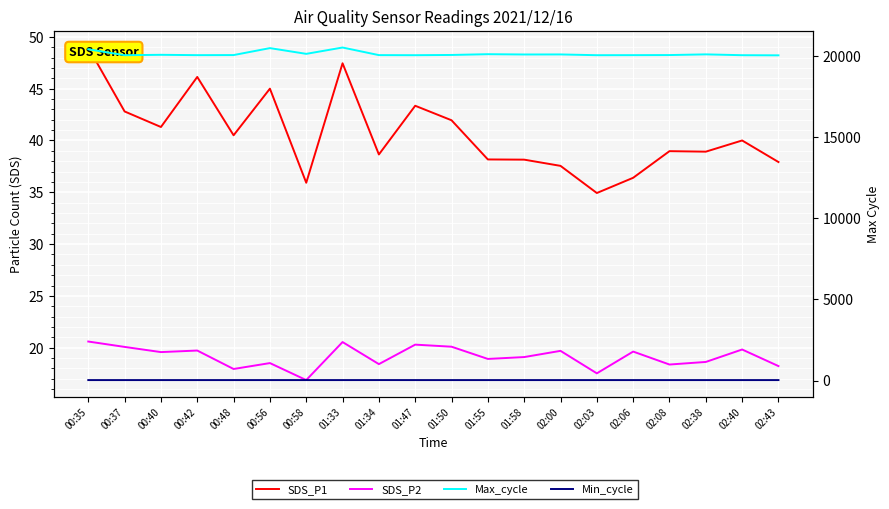

True or false: Min_cycle and SDS_P2 intersect in this chart.

False